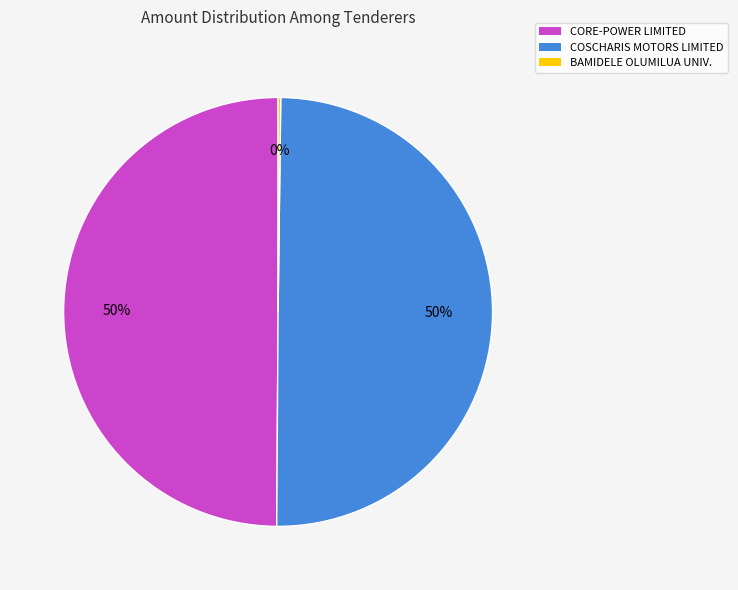

Combined, do CORE-POWER LIMITED and COSCHARIS MOTORS LIMITED account for over 50%?

Yes